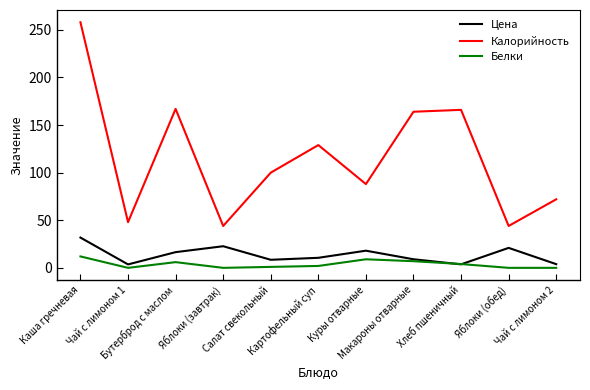

How many lines are shown in the chart?

3